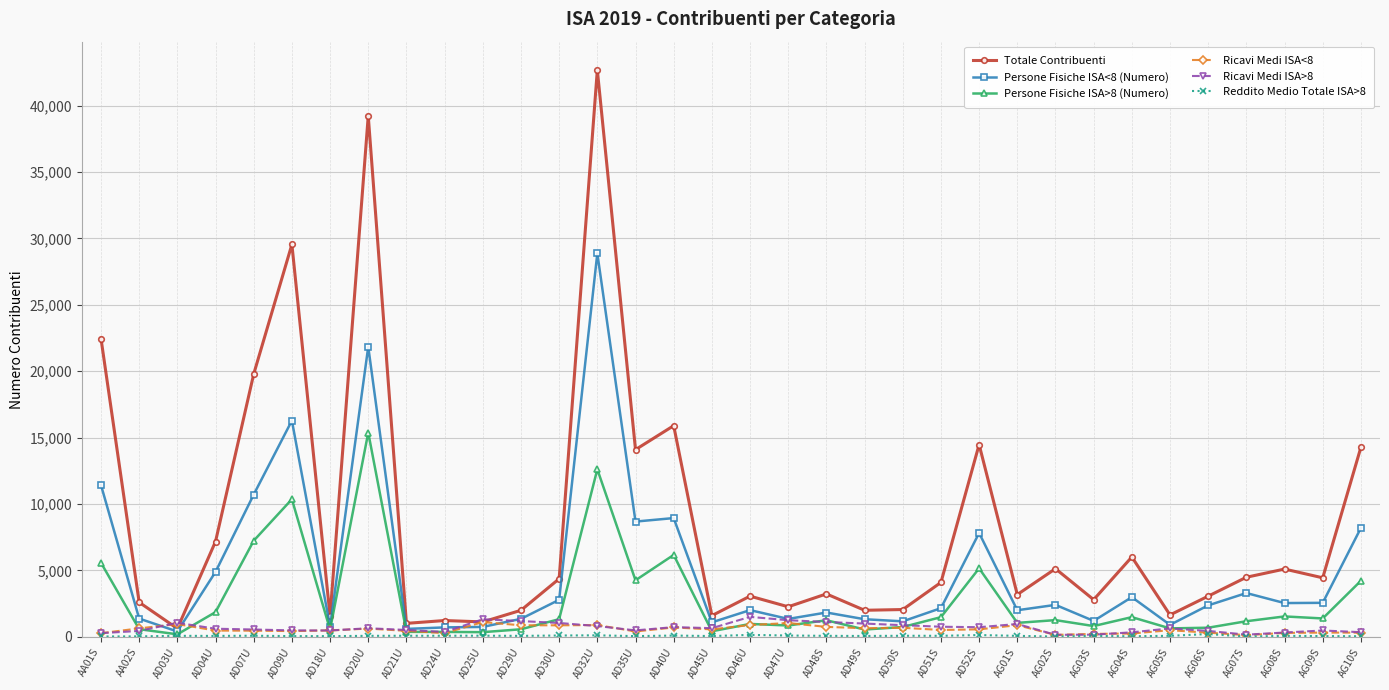

Where is the first local minimum for Persone Fisiche ISA>8 (Numero)?

AD03U